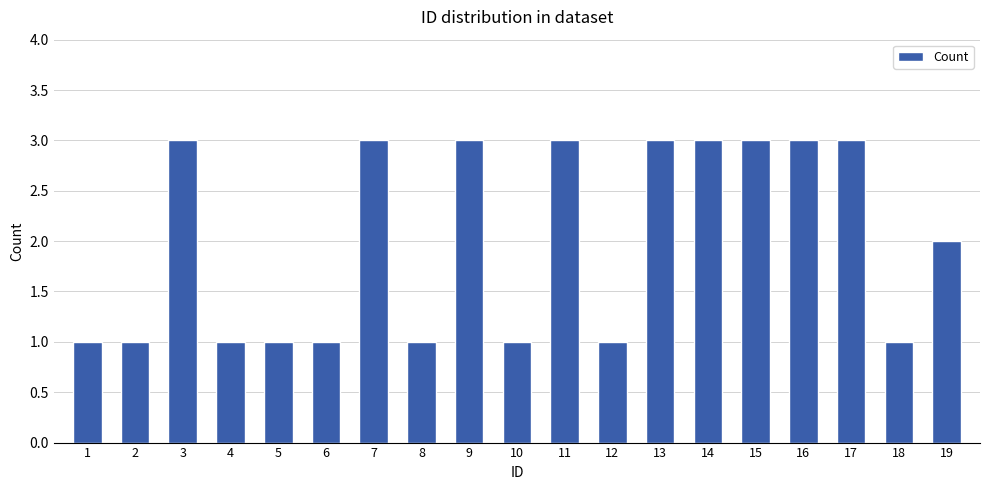

Is it true that the value at 15 is 1?

False